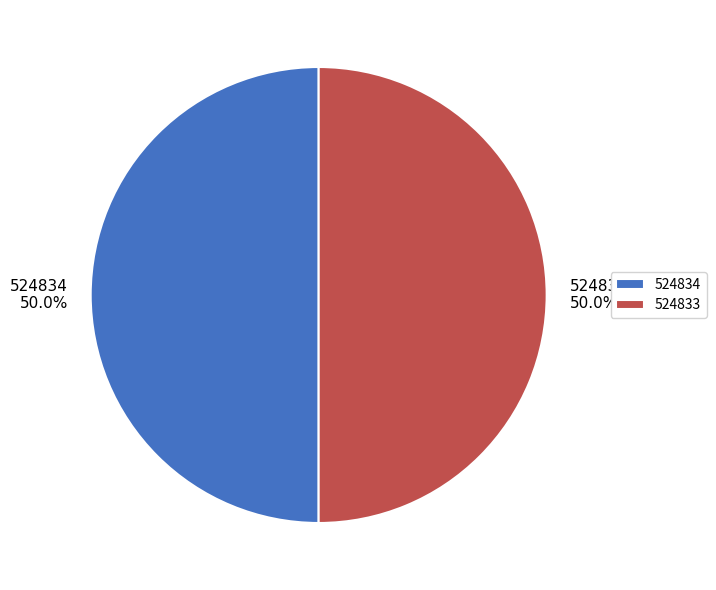

How many slices are in this pie chart?

2